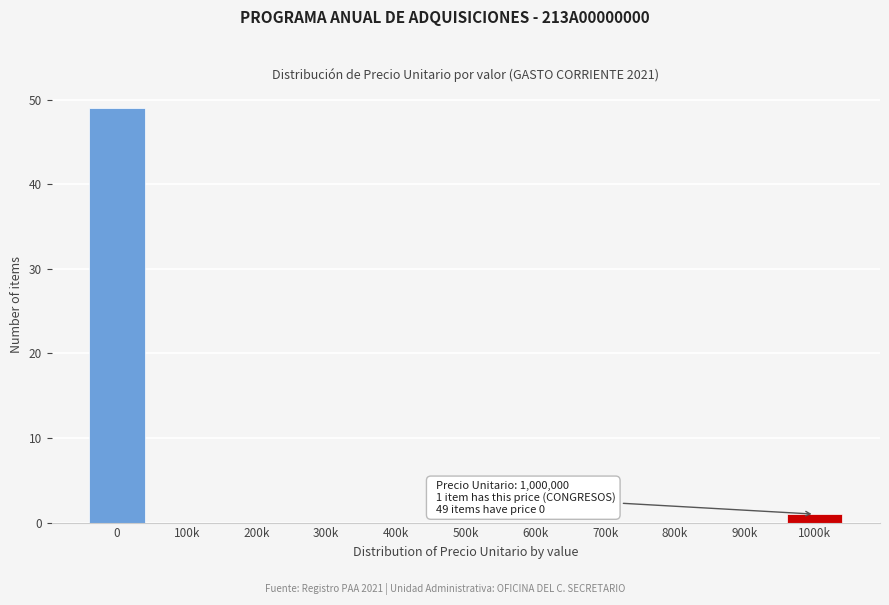

Reading left to right, transcribe all the data shown in this chart.

0=49	100k=0	200k=0	300k=0	400k=0	500k=0	600k=0	700k=0	800k=0	900k=0	1000k=1